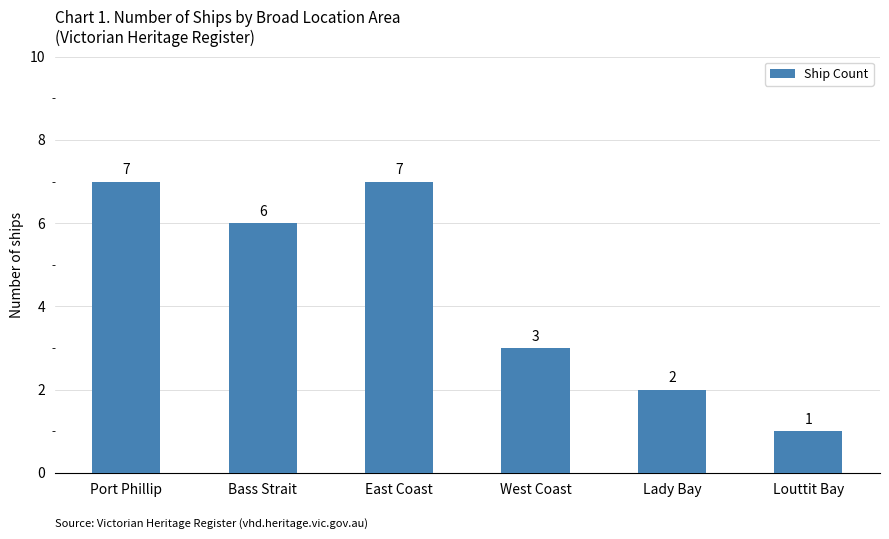

What position from the left is Lady Bay?

5